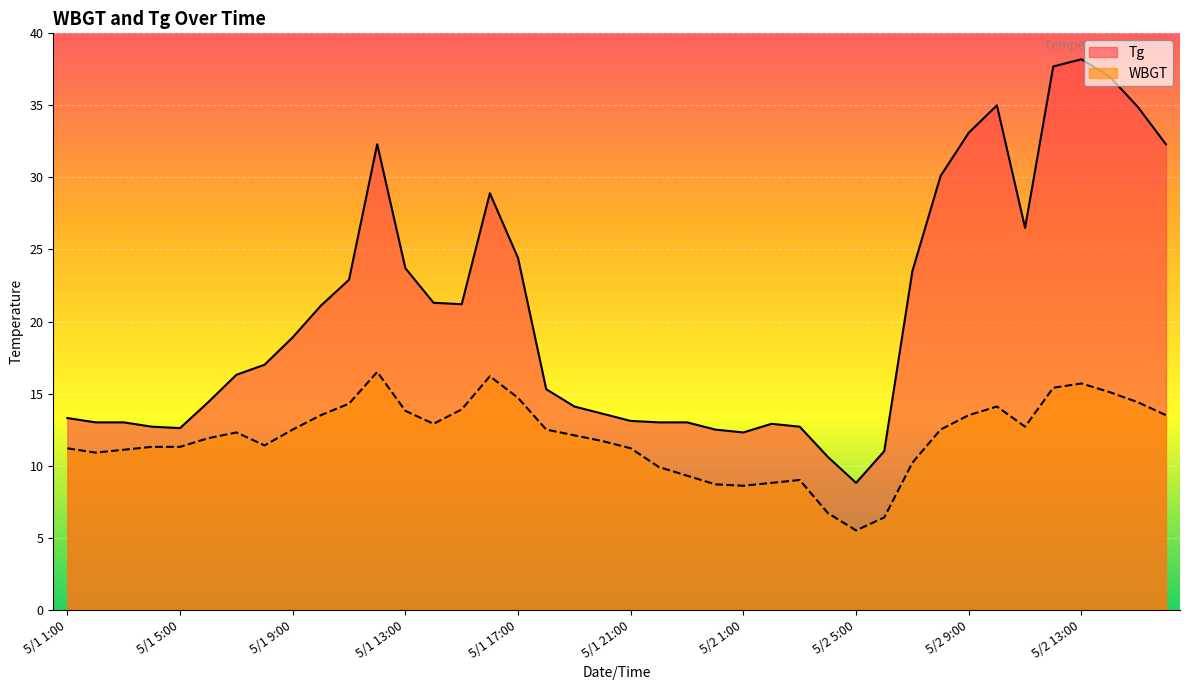

What is the average value of the WBGT series?

11.9